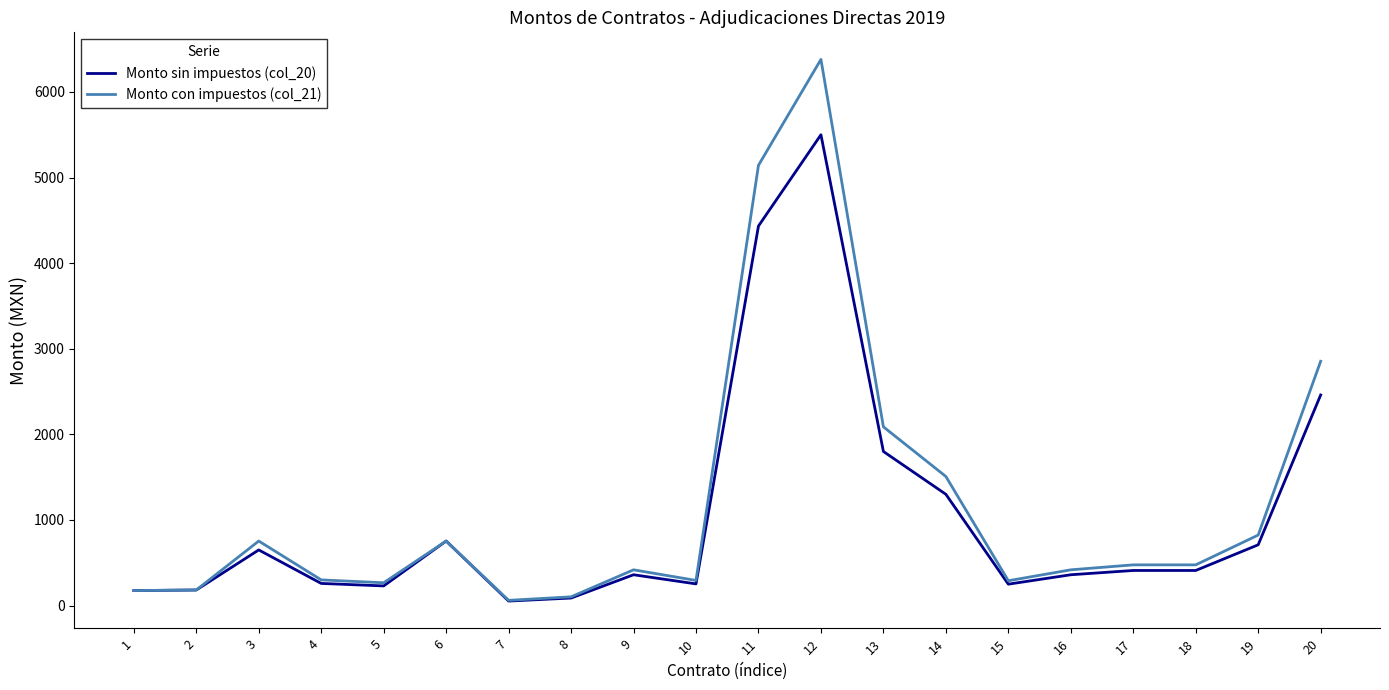

Where is Monto sin impuestos (col_20) nearest to the value 2776?

20